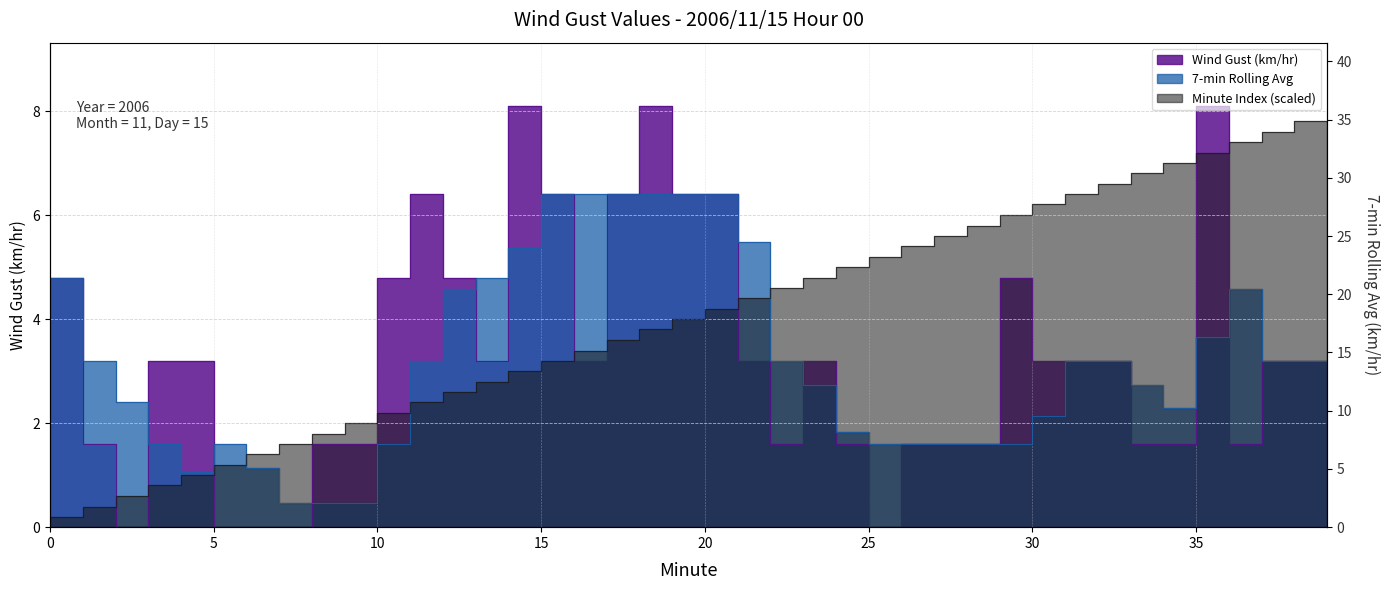

Which series changed the most between 2 and 13?

Wind Gust (km/hr)